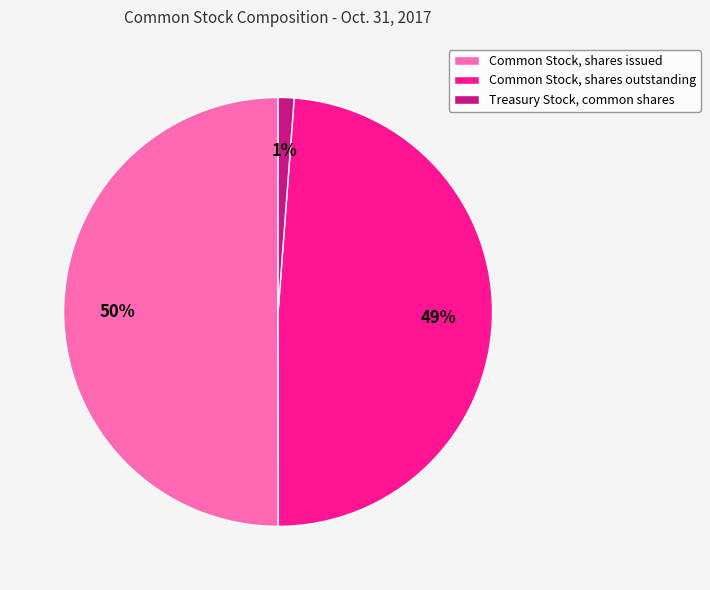

What is the largest slice in the pie chart?

Common Stock, shares issued